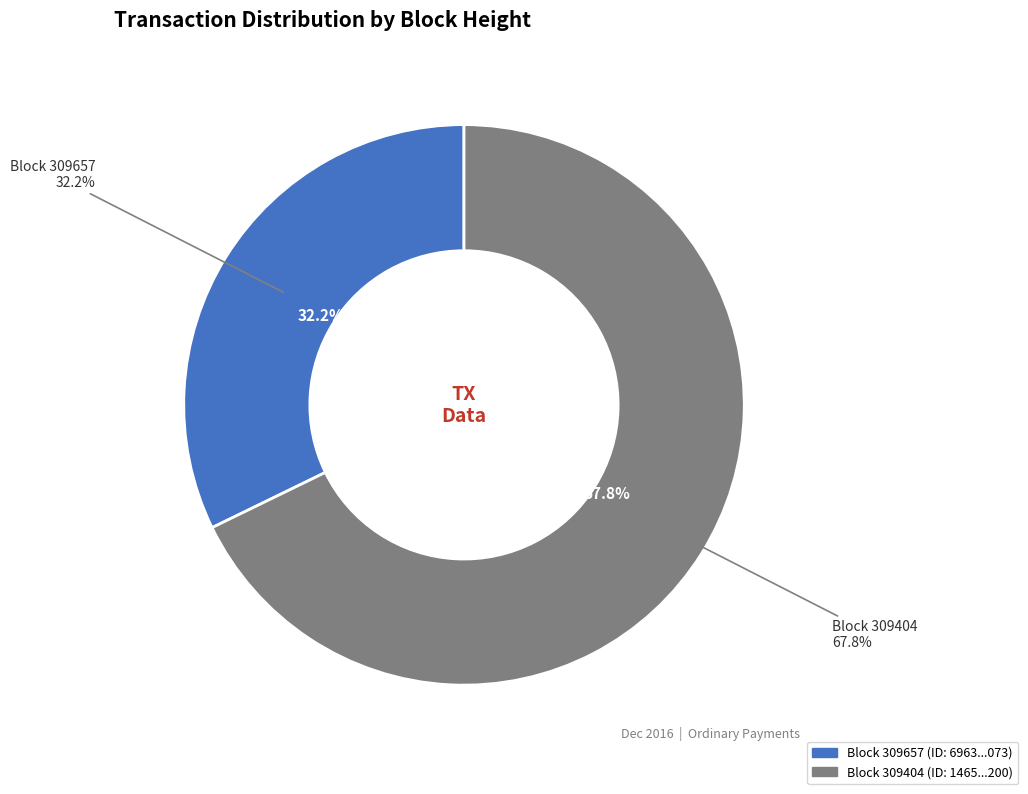

Count the number of slices in the pie.

2